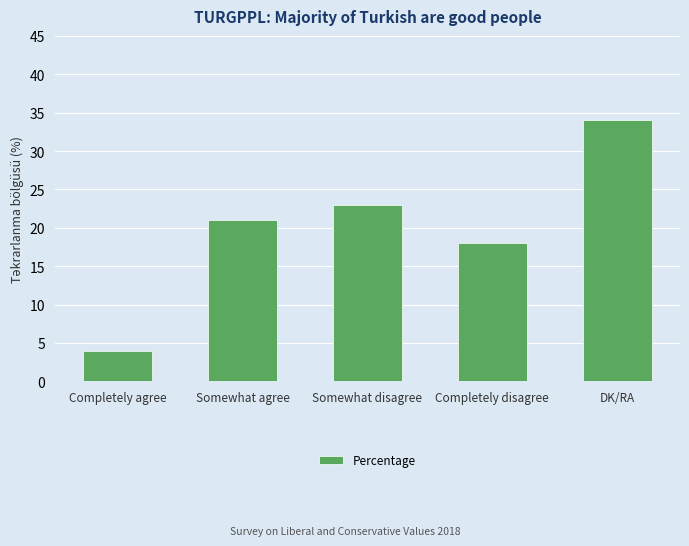

What is the difference between the maximum and second lowest values?

16